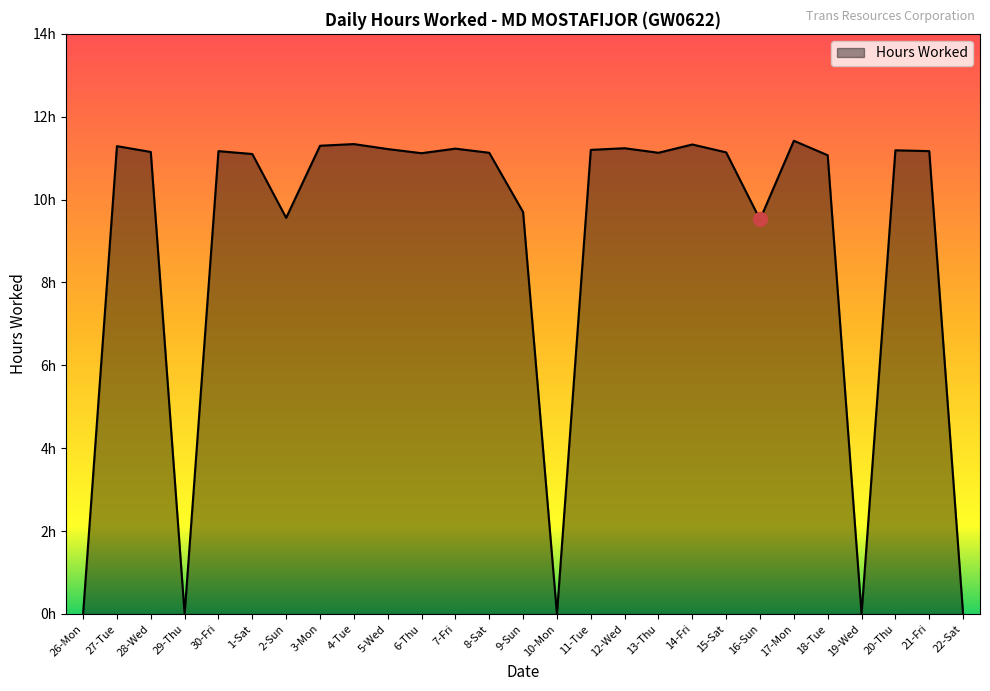

The chart shows a value of 5.9 at 28-Wed. True or false?

False